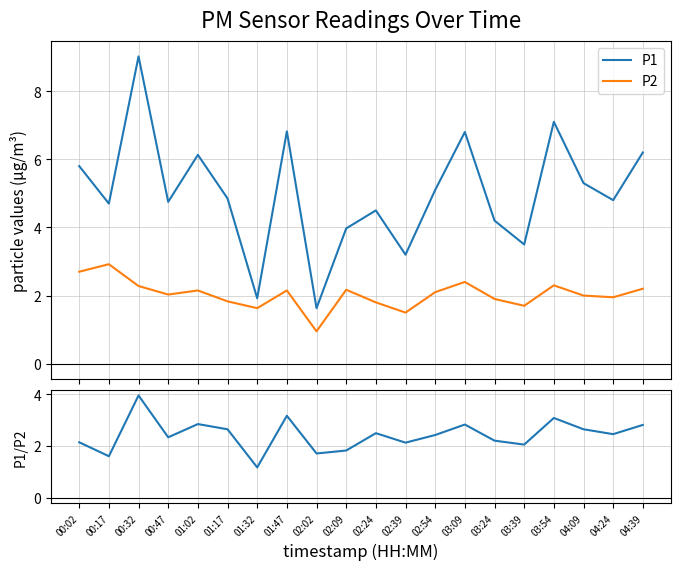

Is the value of P1/P2 ratio at 03:54 greater than the value of P1 at 02:39?

No